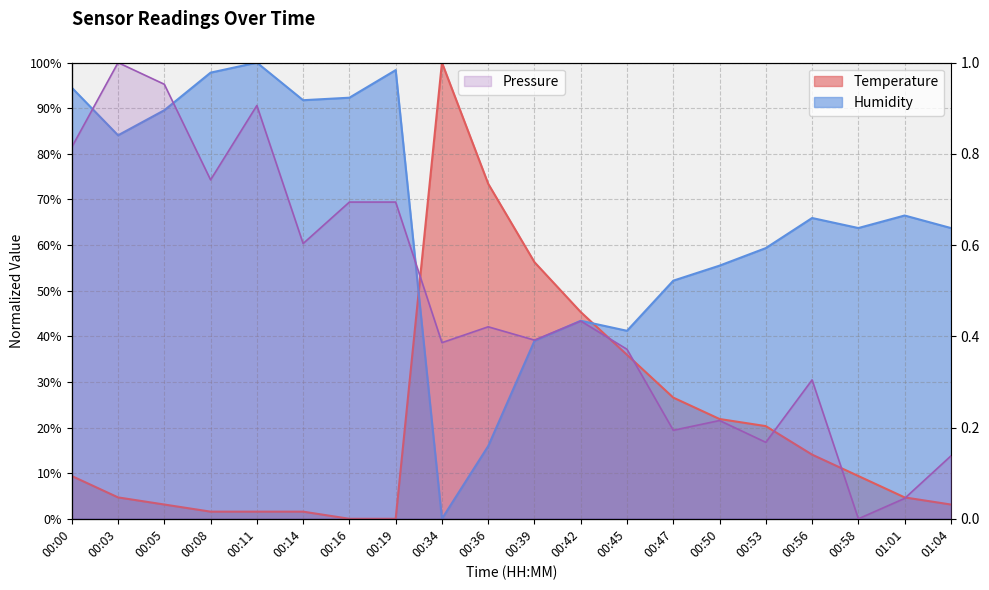

How many data points does each series have?

20